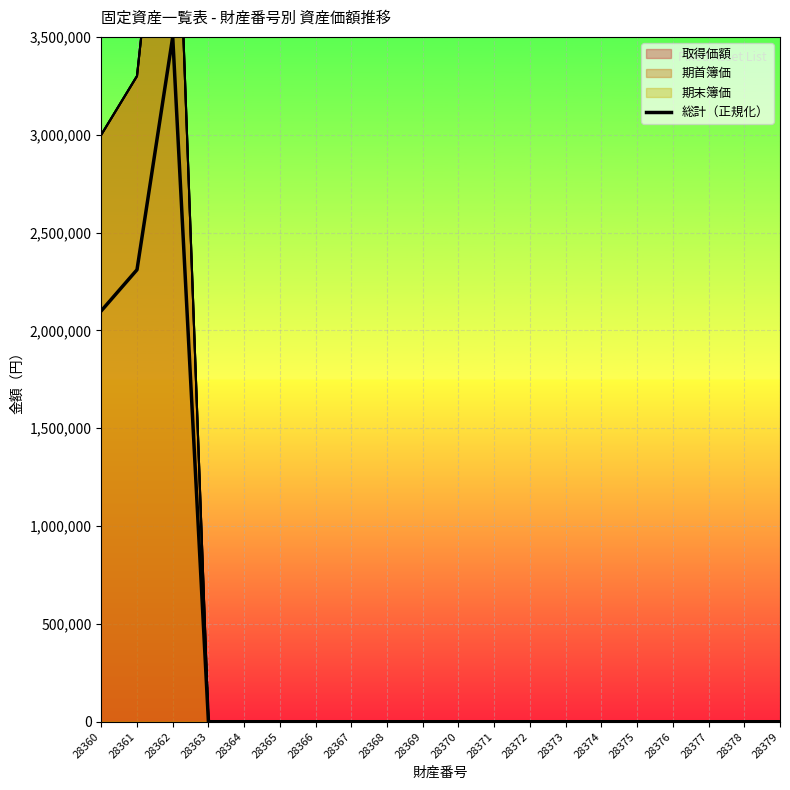

List the labels in order of value, smallest first.

28363, 28364, 28365, 28366, 28367, 28368, 28369, 28370, 28371, 28372, 28373, 28374, 28375, 28376, 28377, 28378, 28379, 28360, 28361, 28362